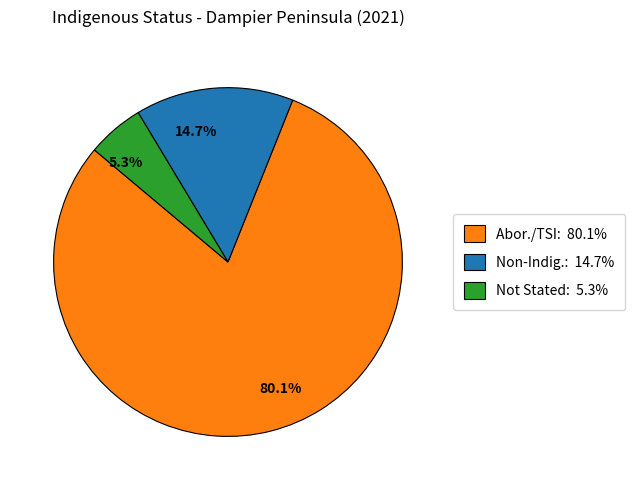

Combined, do 14.7% and 80.1% account for over 50%?

Yes